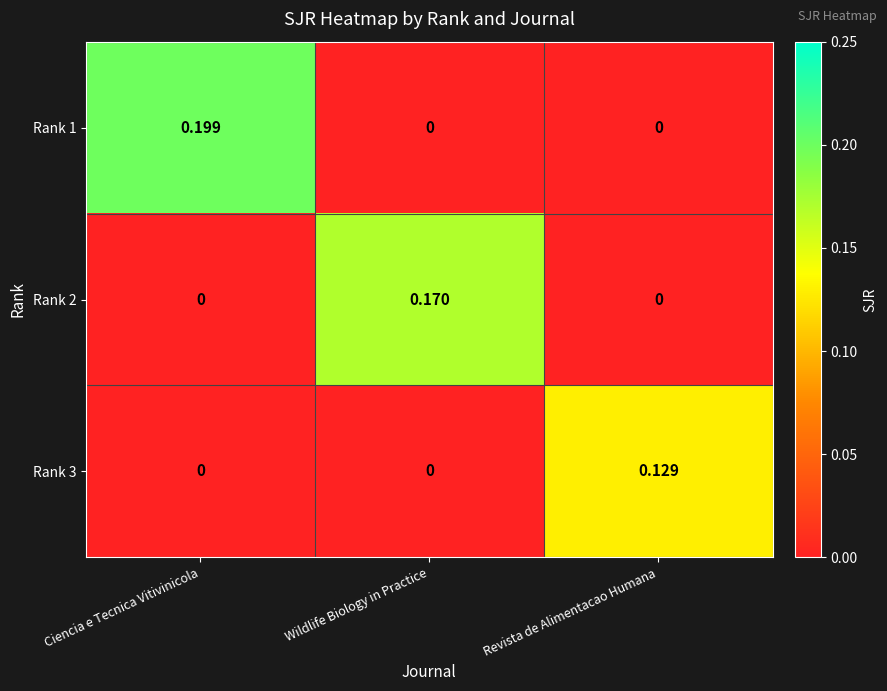

At which category does the chart reach its peak across all series?

Ciencia e Tecnica Vitivinicola